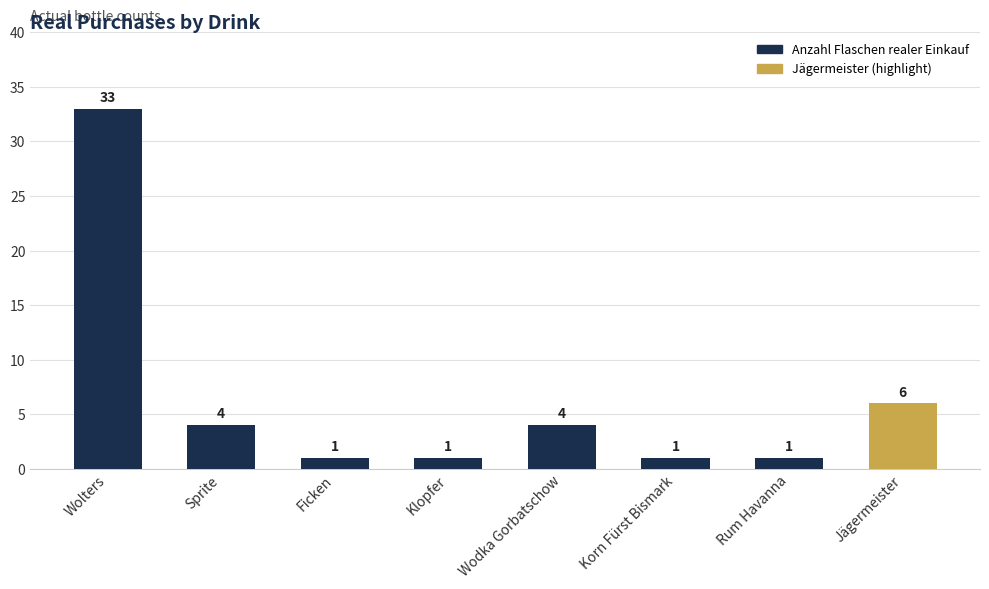

What position from the right is Klopfer?

5